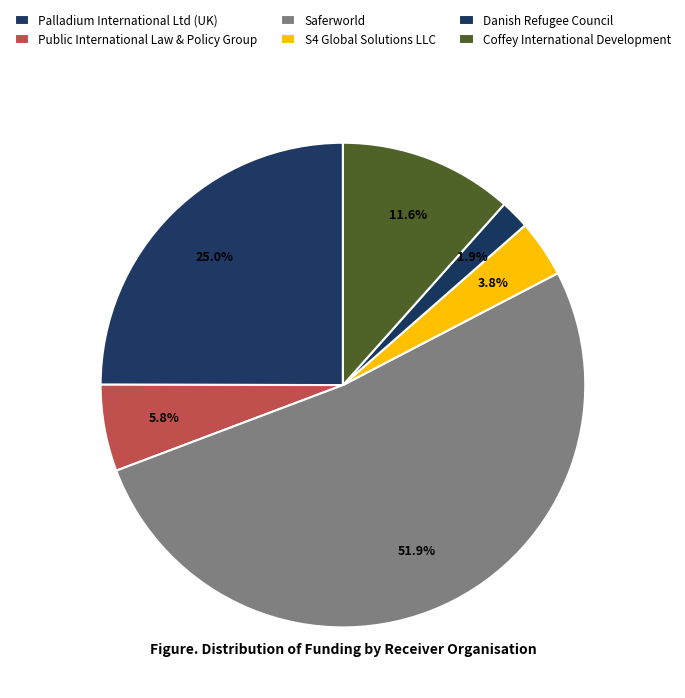

Rank the categories by value from lowest to highest.

Danish Refugee Council, S4 Global Solutions LLC, Public International Law & Policy Group, Coffey International Development, Palladium International Ltd (UK), Saferworld